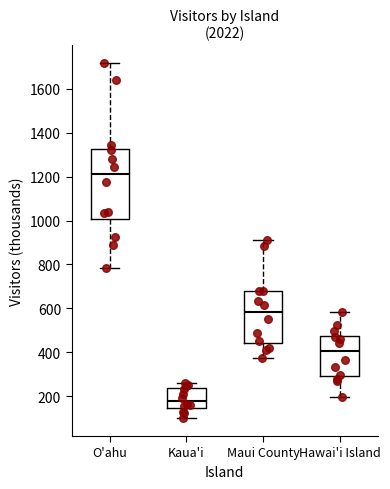

Where does the upper whisker of the box for Kaua'i end on the y-axis? The values are not printed on the chart, so give them approximately, as read against the axis.

260